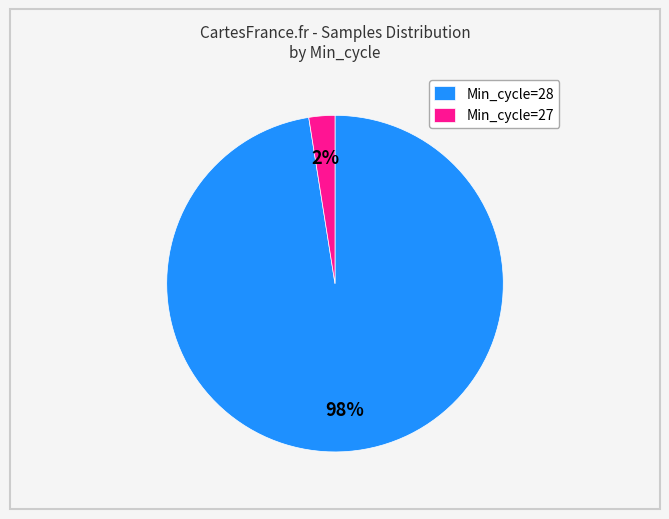

Between Min_cycle=27 and Min_cycle=28, which is larger?

Min_cycle=28